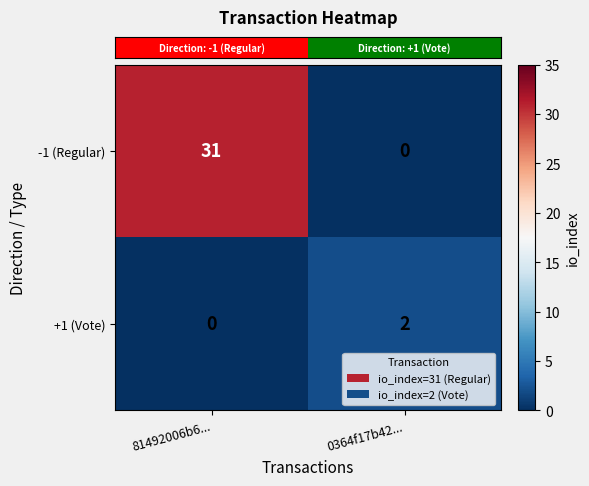

Reading right to left, extract all data points from this chart.

-1 (Regular): 0	31
+1 (Vote): 2	0